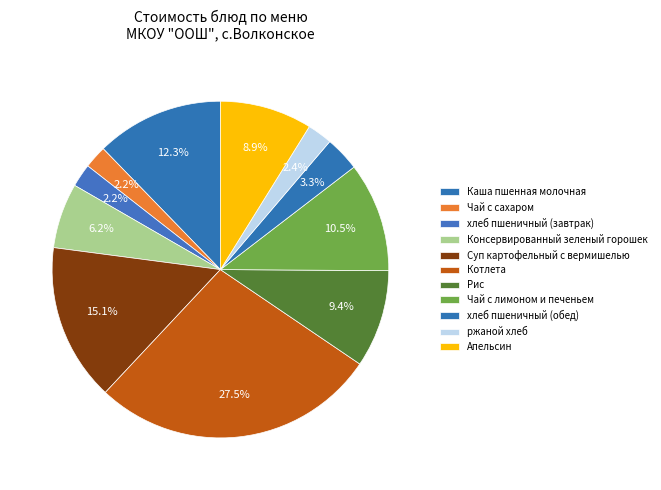

Is the sum of Консервированный зеленый горошек and Рис greater than half?

No